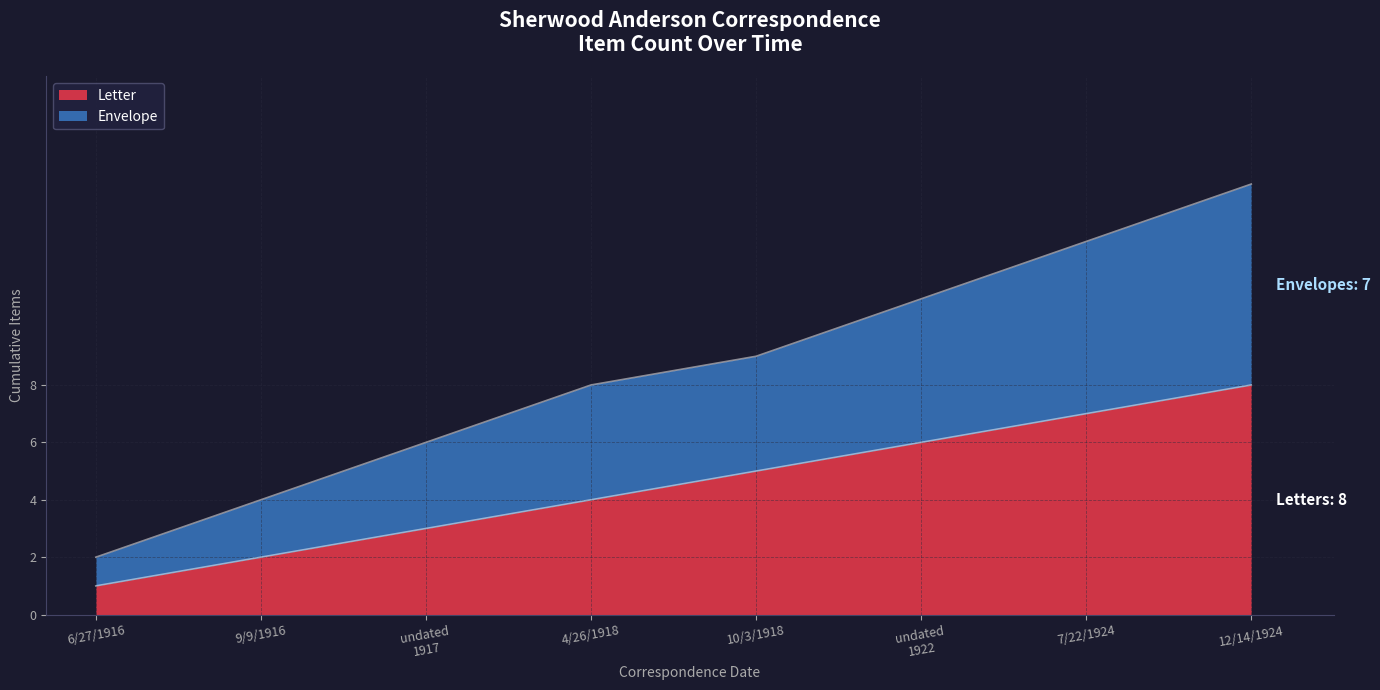

Rank the categories by value from lowest to highest.

6/27/1916, 9/9/1916, undated
1917, 4/26/1918, 10/3/1918, undated
1922, 7/22/1924, 12/14/1924